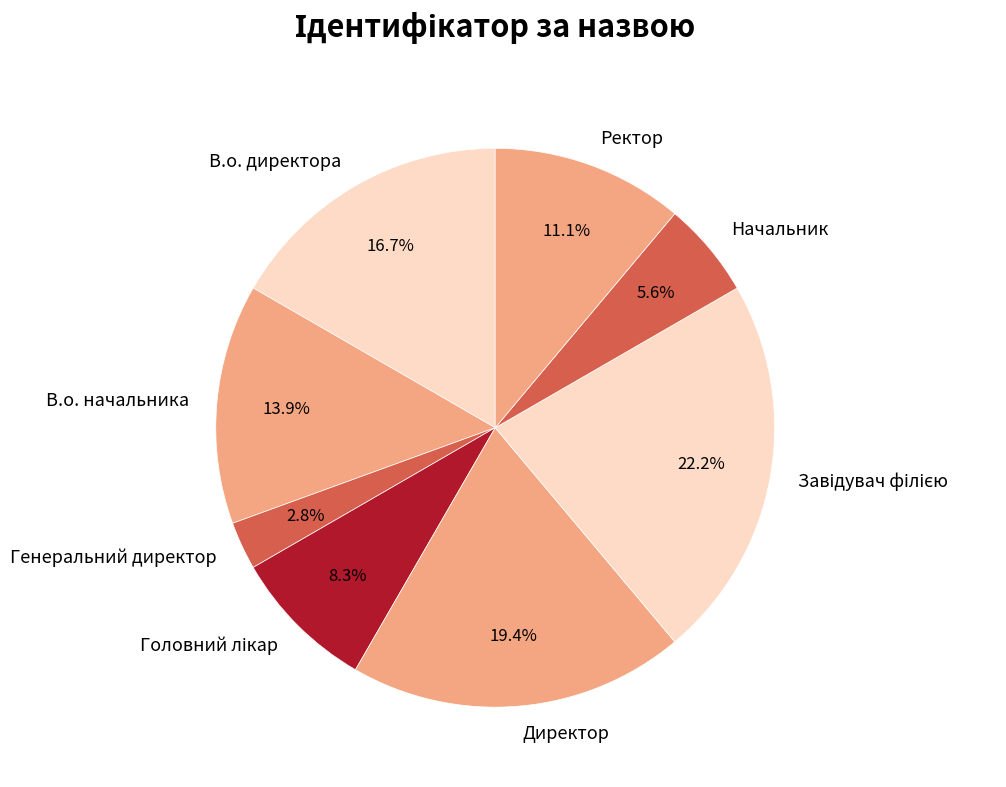

How much of the chart is everything except В.о. начальника?

86.1%